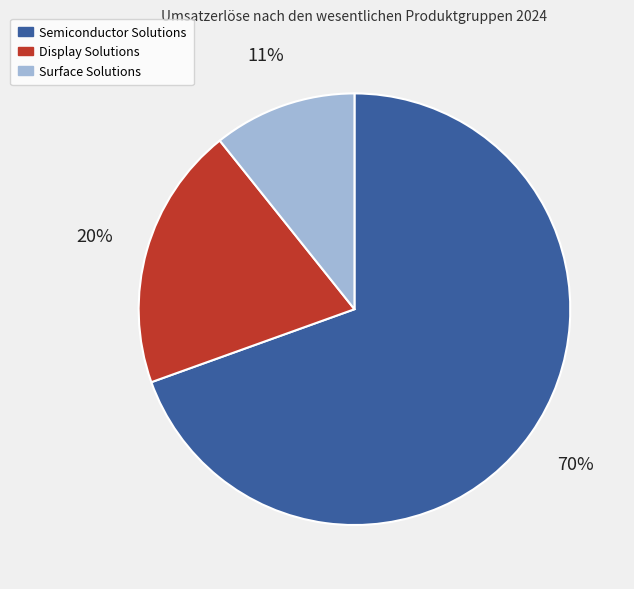

To the nearest percent, what is the combined percentage of Display Solutions and Semiconductor Solutions?

89%